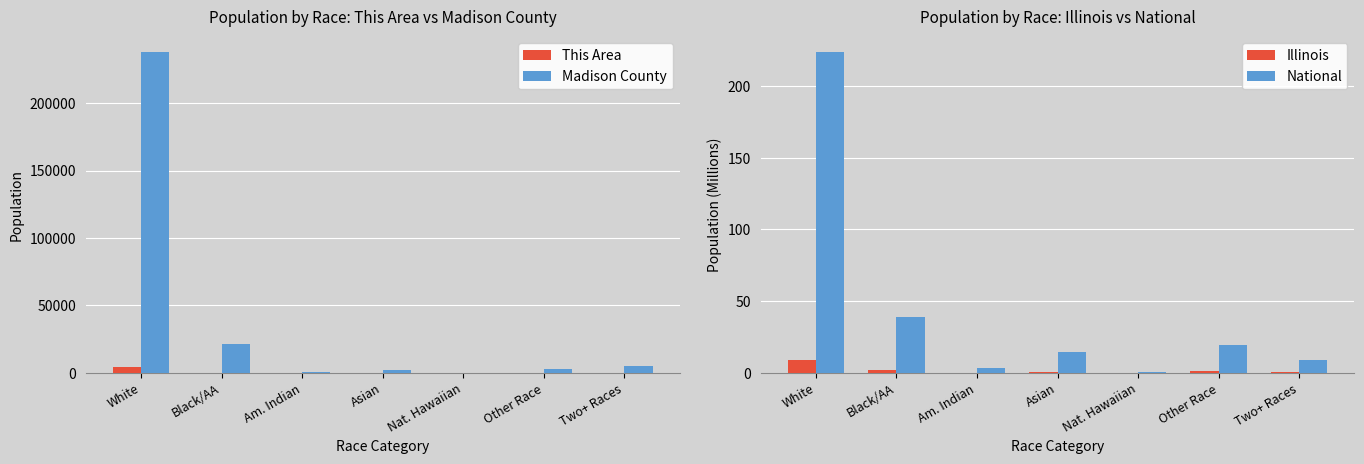

Rank the series by their maximum value, from highest to lowest.

Madison County, This Area, National, Illinois